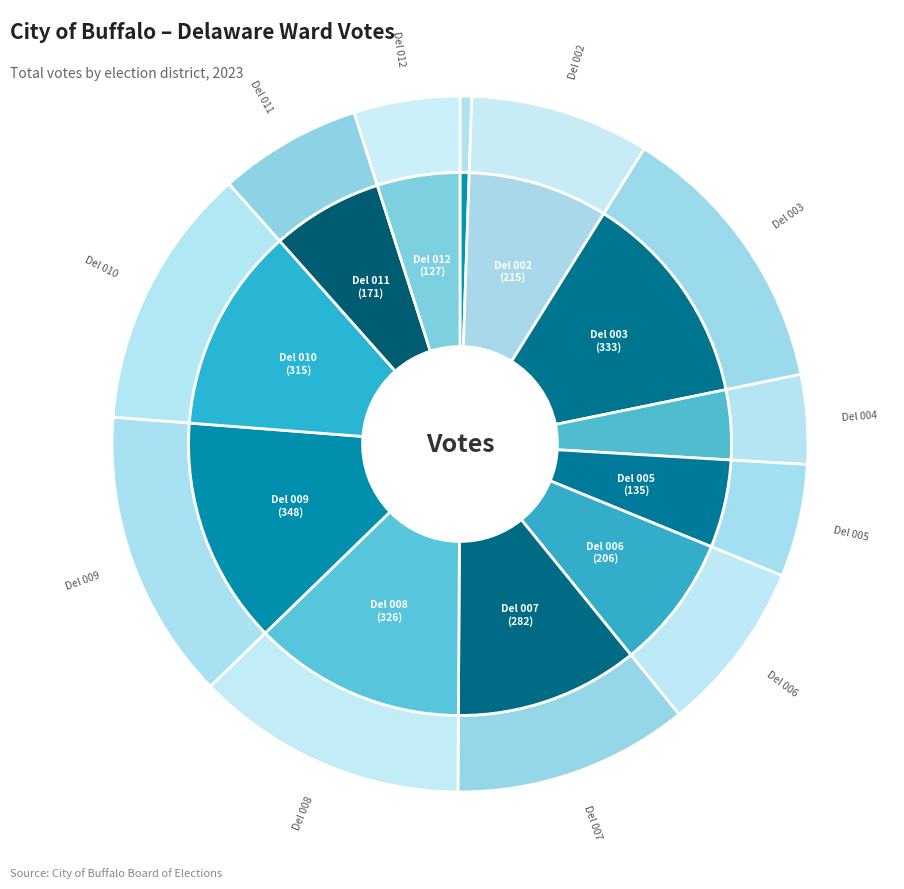

Which slice is the smallest?

Del 001